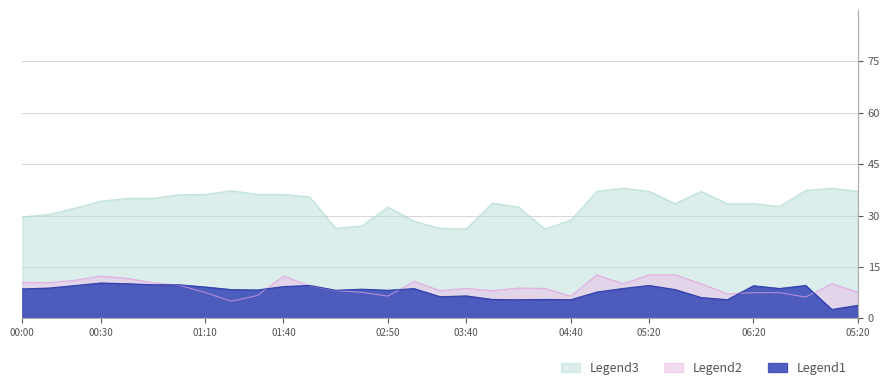

At how many categories does at least one series exceed 4?

33